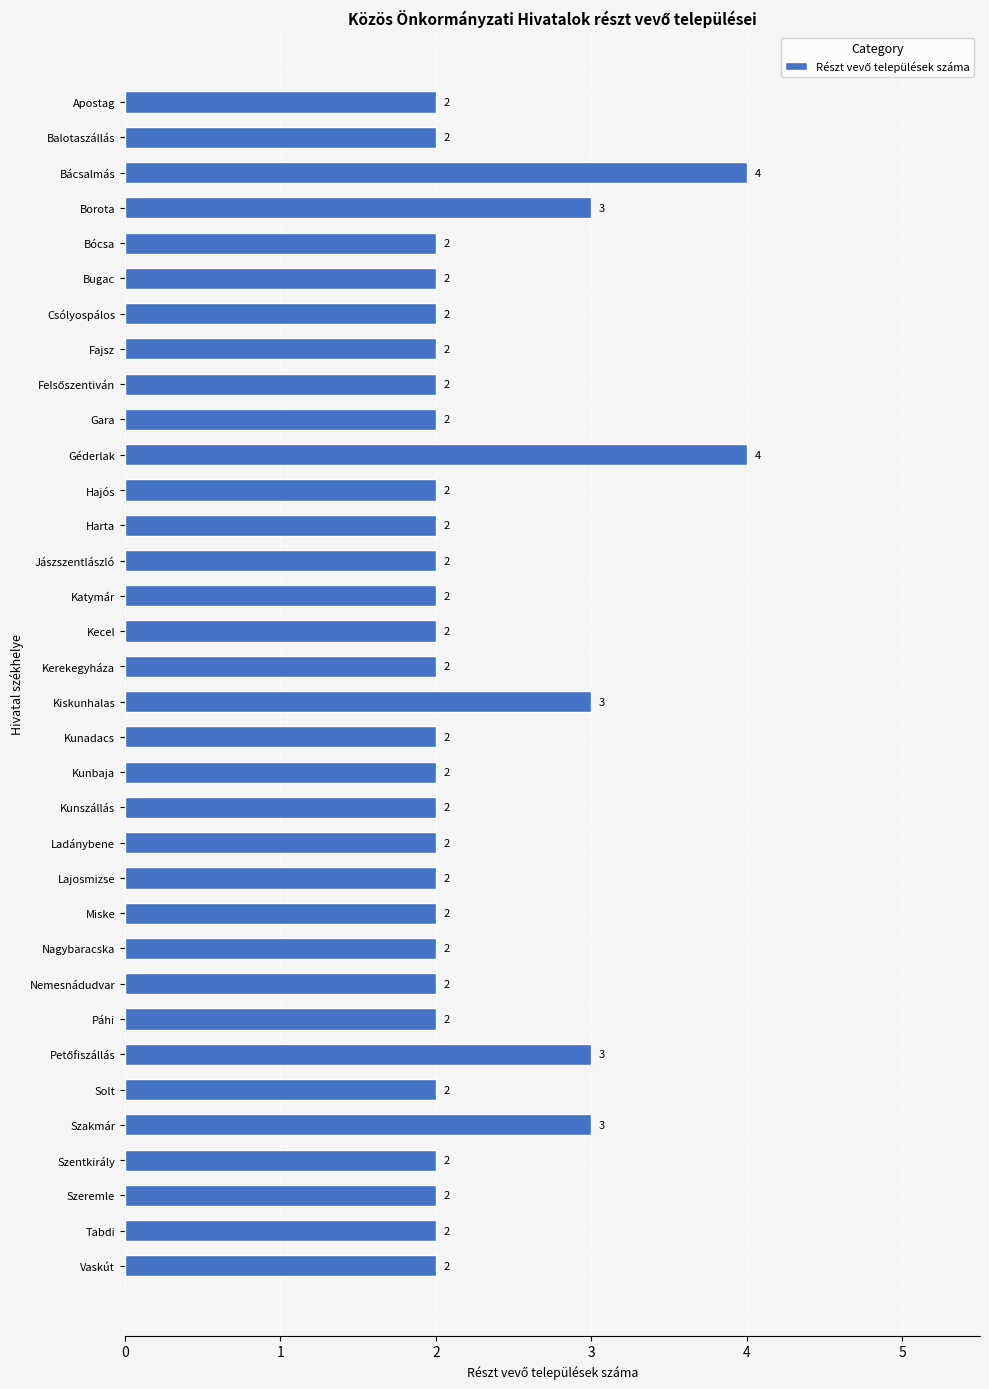

What is the sum of all values?

76